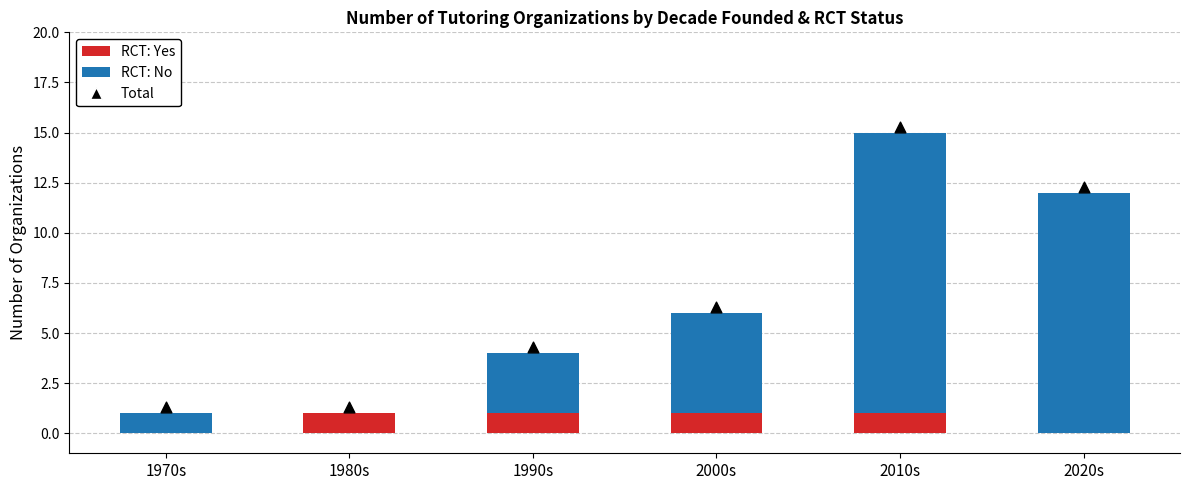

Which series contains the lowest Y value?

RCT: Yes